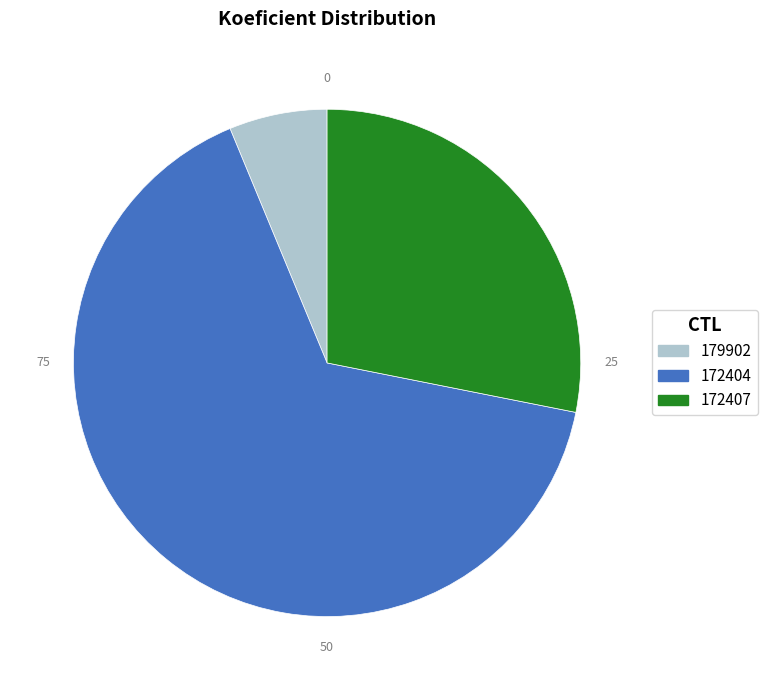

Which category has the smallest portion of the pie?

179902